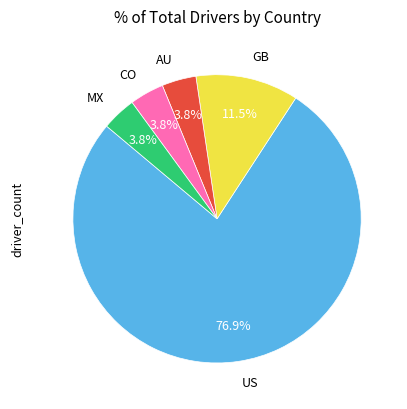

What is the largest slice in the pie chart?

US